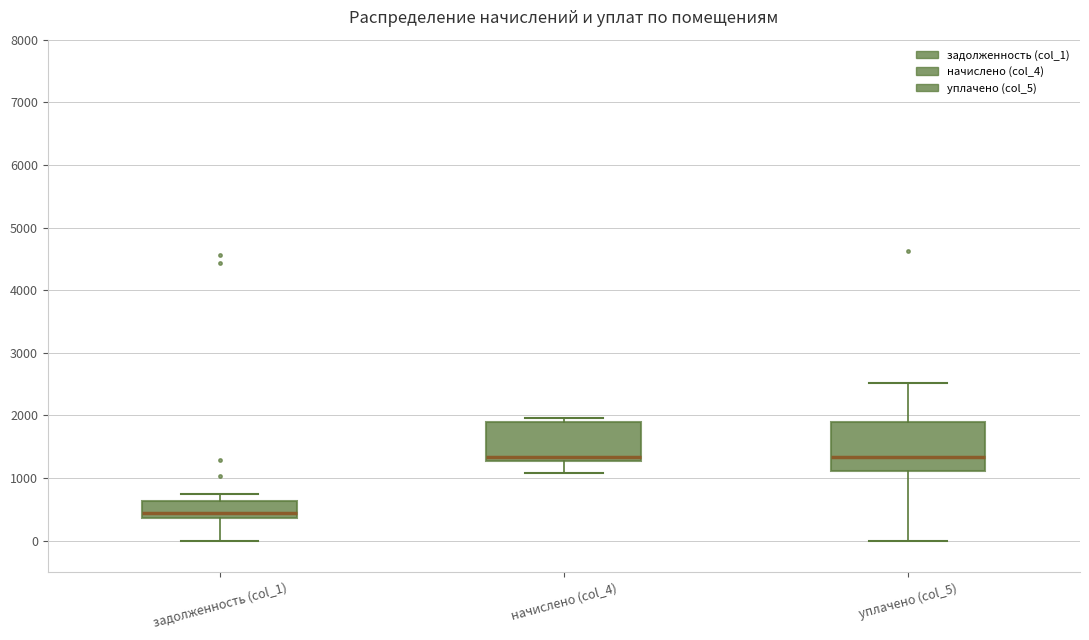

Where does the upper whisker of the box for уплачено (col_5) end on the y-axis? The values are not printed on the chart, so give them approximately, as read against the axis.

2500